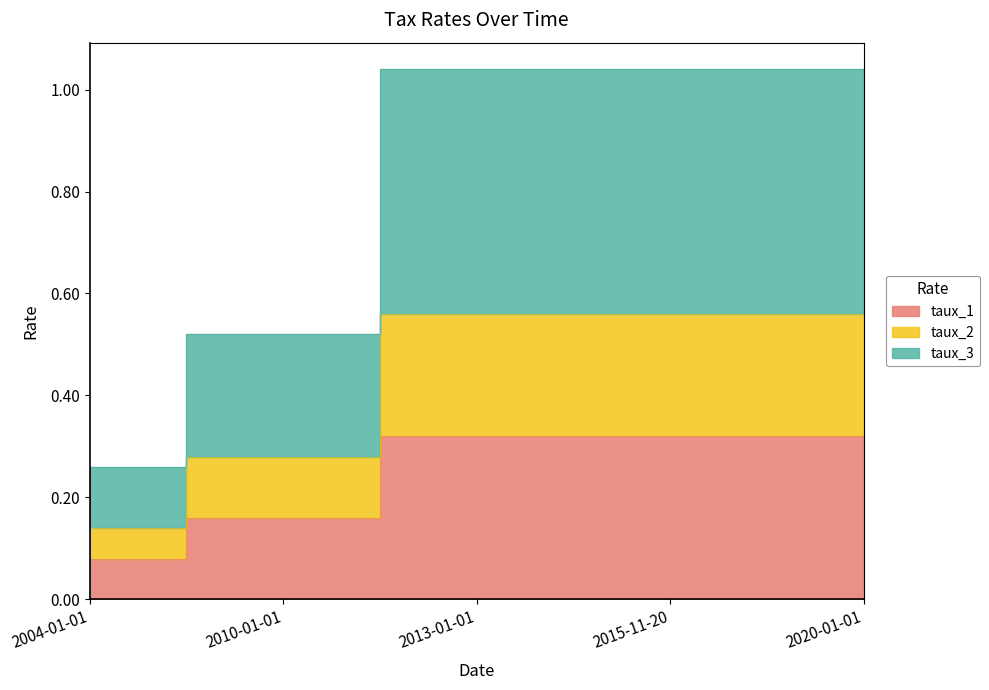

True or false: taux_3 and taux_1 intersect in this chart.

False